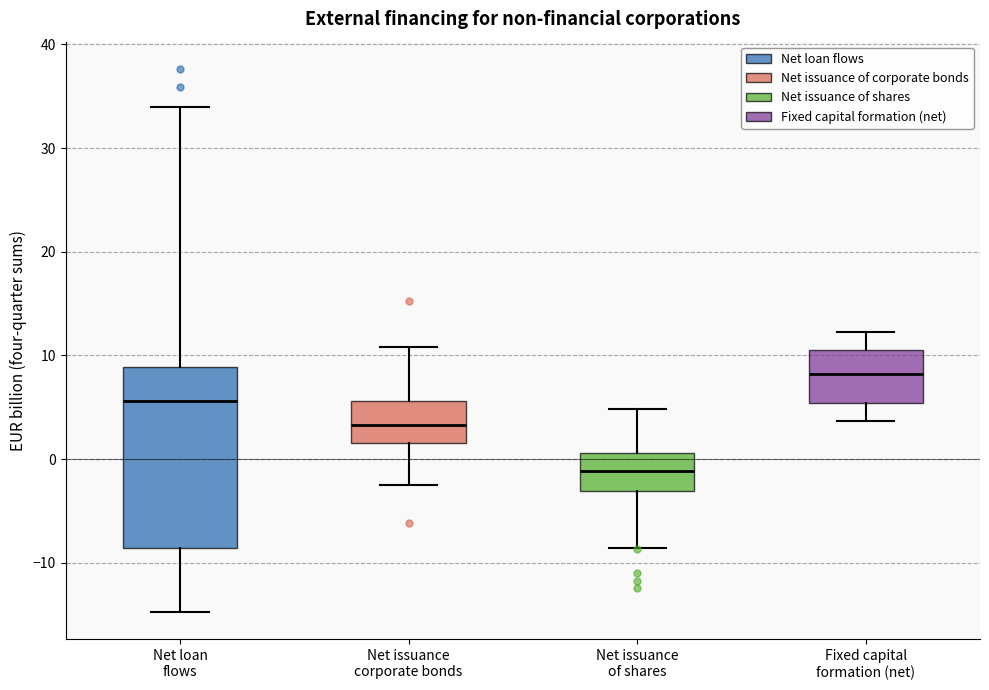

Which box is the tallest, from its lower edge to its upper edge?

Net loan flows